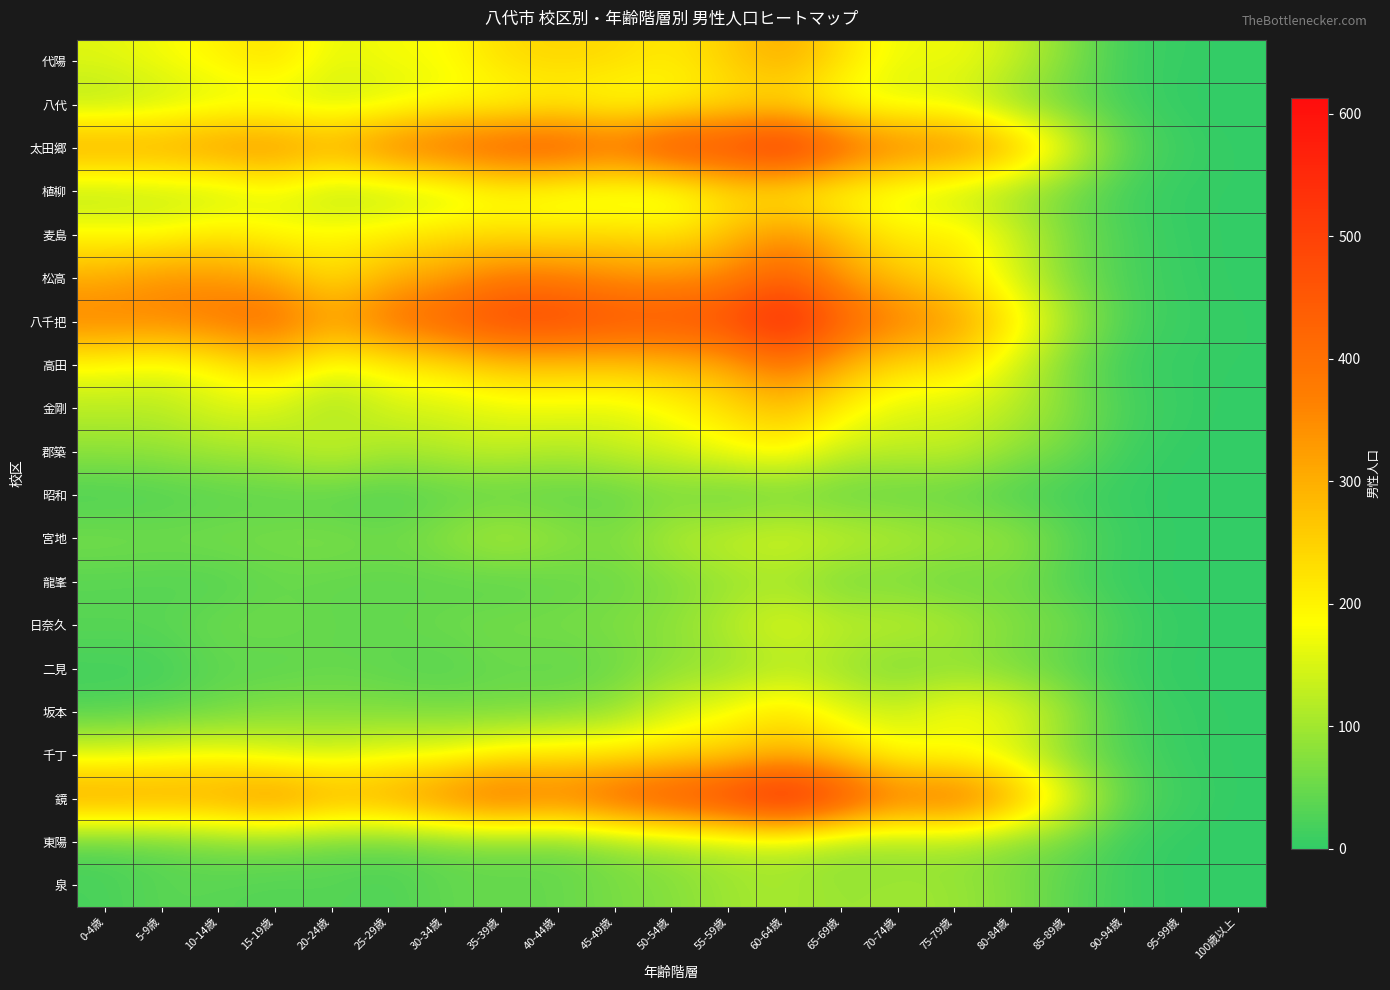

Rank the series by their maximum value, from highest to lowest.

鏡, 太田郷, 八千把, 松高, 高田, 麦島, 代陽, 千丁, 金剛, 坂本, 八代, 植柳, 郡築, 日奈久, 宮地, 東陽, 二見, 泉, 龍峯, 昭和